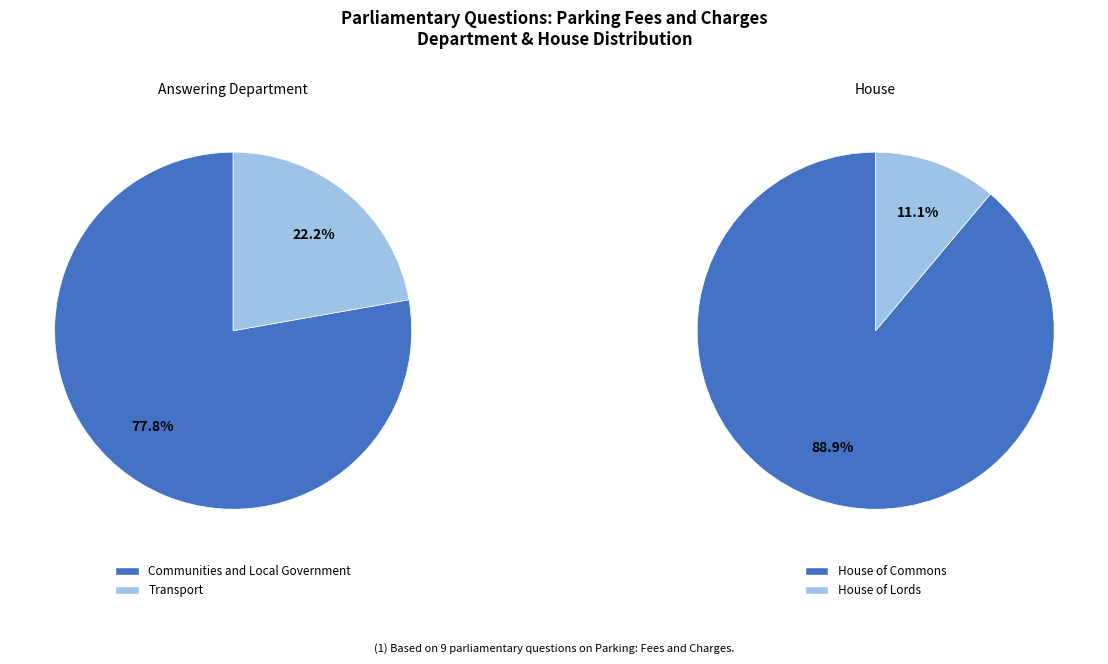

To the nearest percent, what is the difference between the largest and smallest slice percentages?

56%